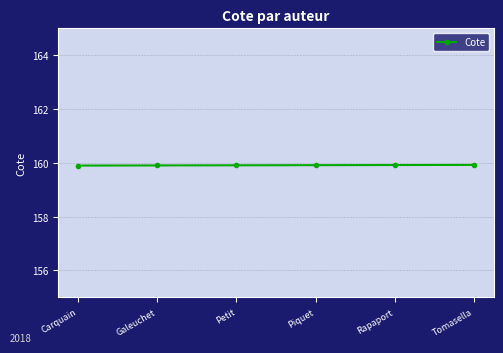

Which has a higher value, Tomasella or Rapaport?

Tomasella